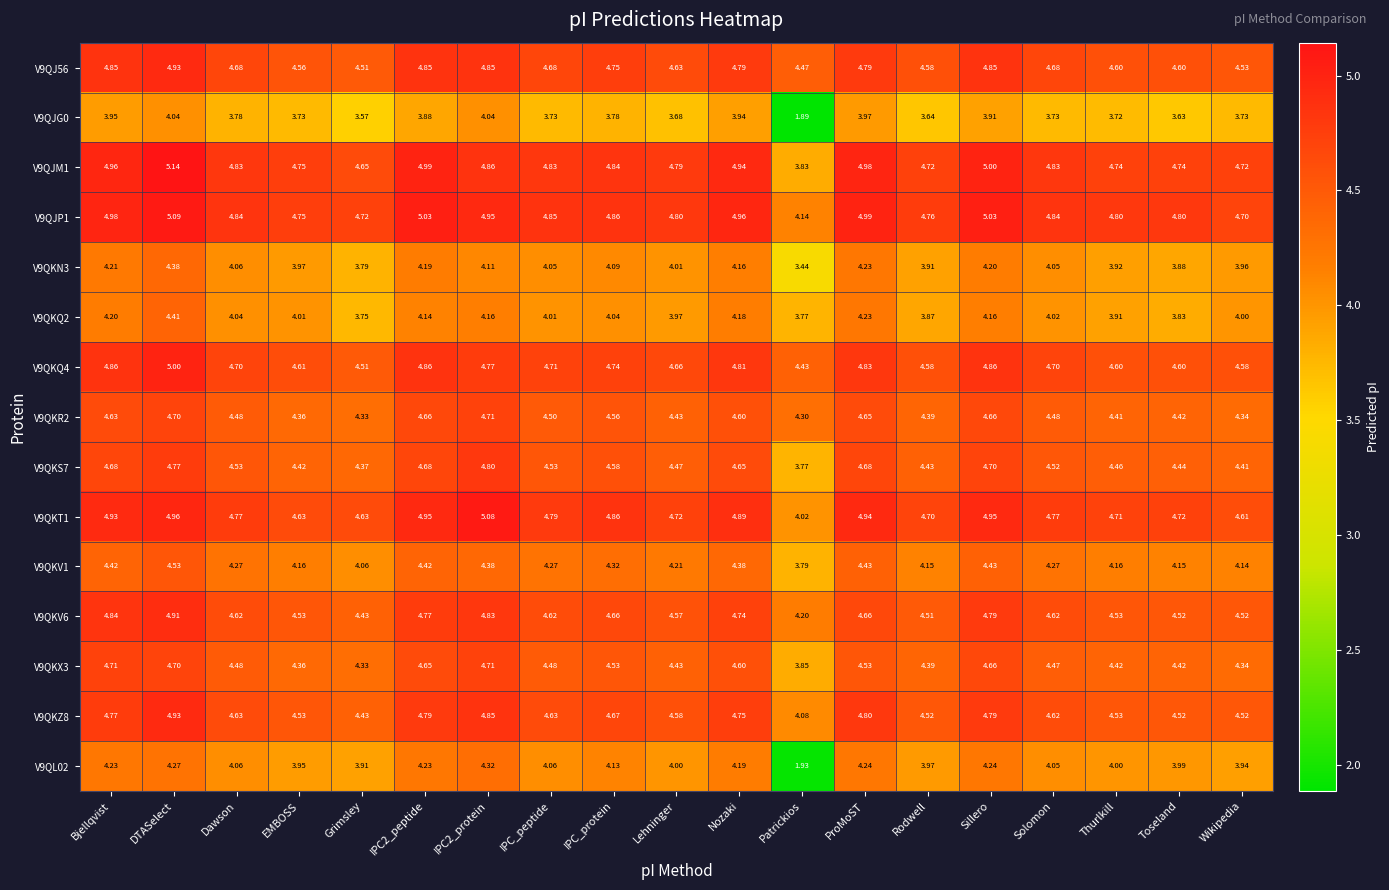

Which series has the widest spread of values?

V9QL02